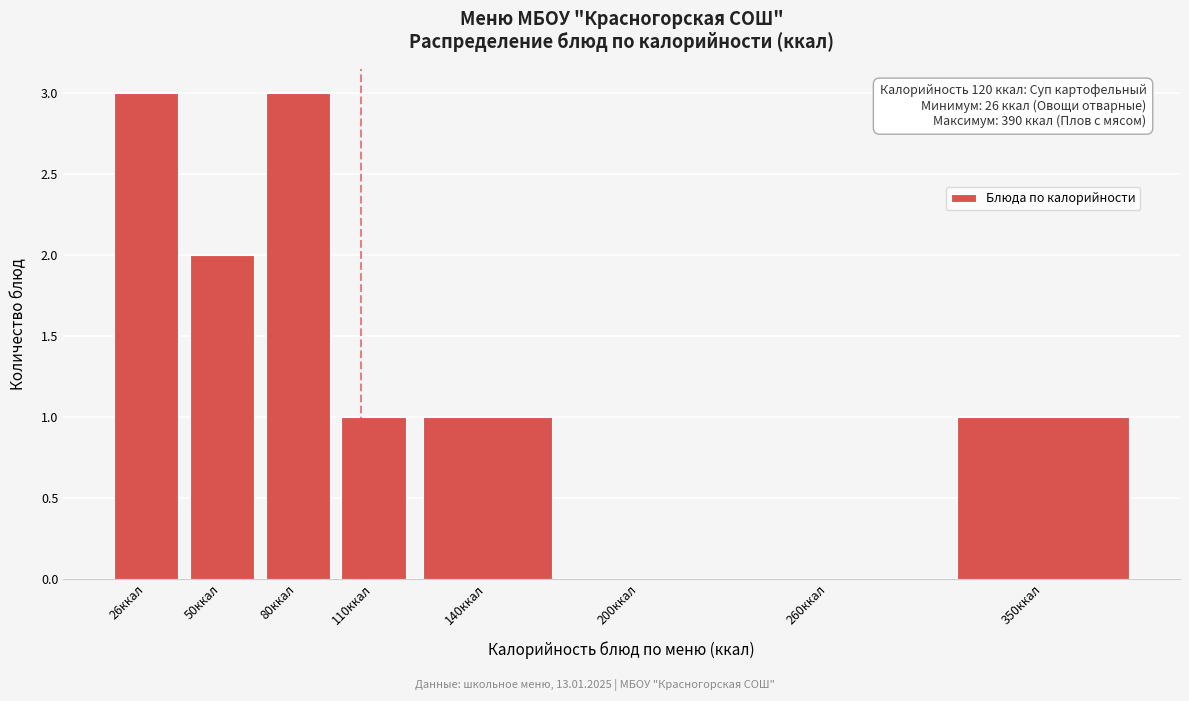

Reading left to right, extract all data points from this chart.

26ккал=3	50ккал=2	80ккал=3	110ккал=1	140ккал=1	200ккал=0	260ккал=0	350ккал=1